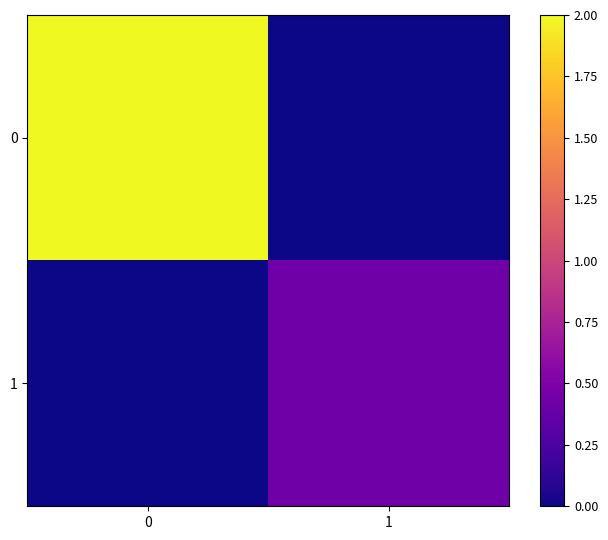

List the series in order of their peak value, highest first.

0, 1